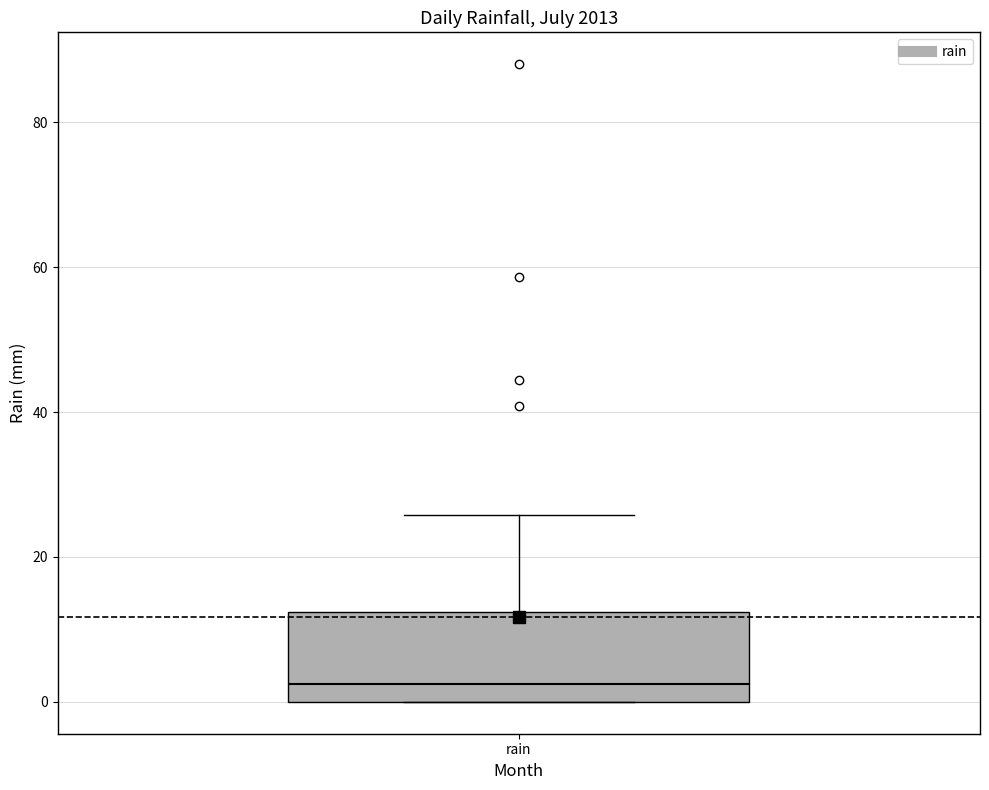

Read this box plot against the y-axis: the position of the median line, the range covered by the box, and the ends of both whiskers. The values are not printed on the chart, so give them approximately, as read against the axis.

median 2, box 0 to 12, whiskers 0 to 26